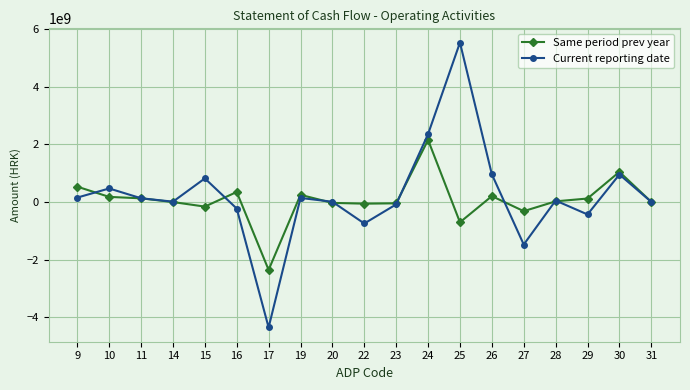

True or false: Current reporting date has more than 2 interior local peaks.

True